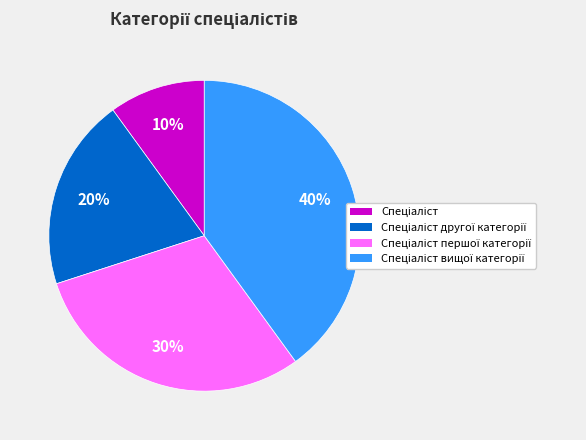

How many segments does this pie chart have?

4